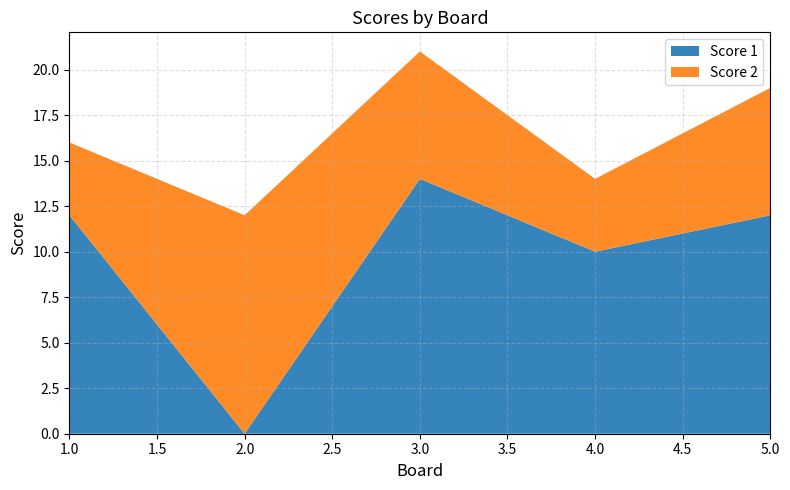

Reading left to right, what are all the values shown in this chart?

Score 1: 1=12	2=0	3=14	4=10	5=12
Score 2: 1=4	2=12	3=7	4=4	5=7